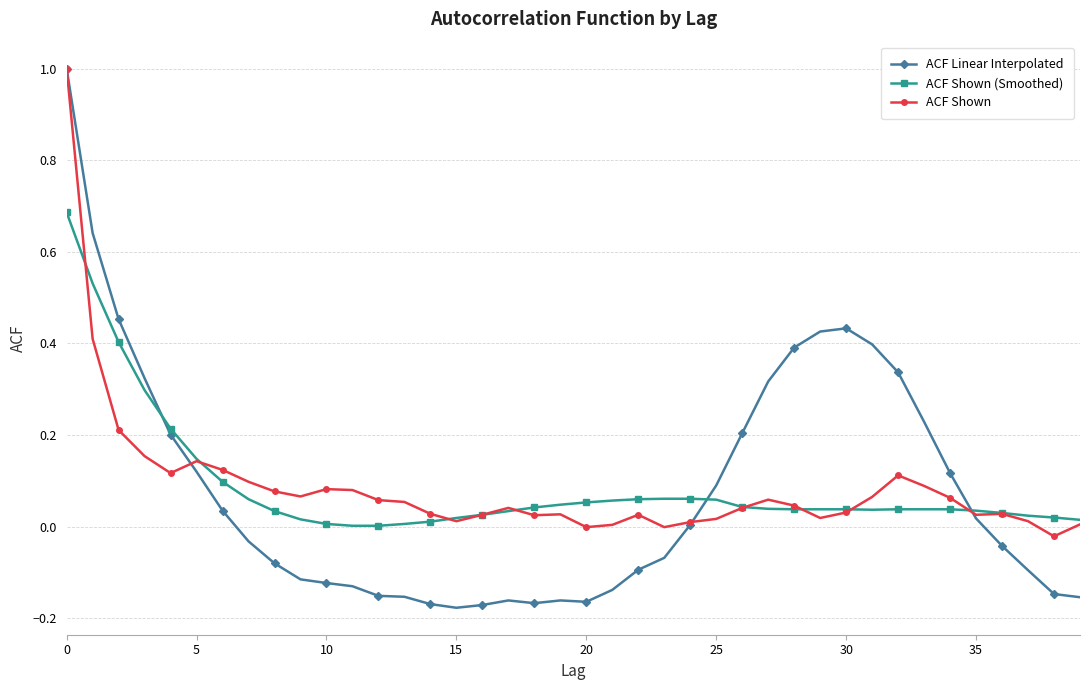

True or false: ACF Linear Interpolated has more than 0 interior local peaks.

True